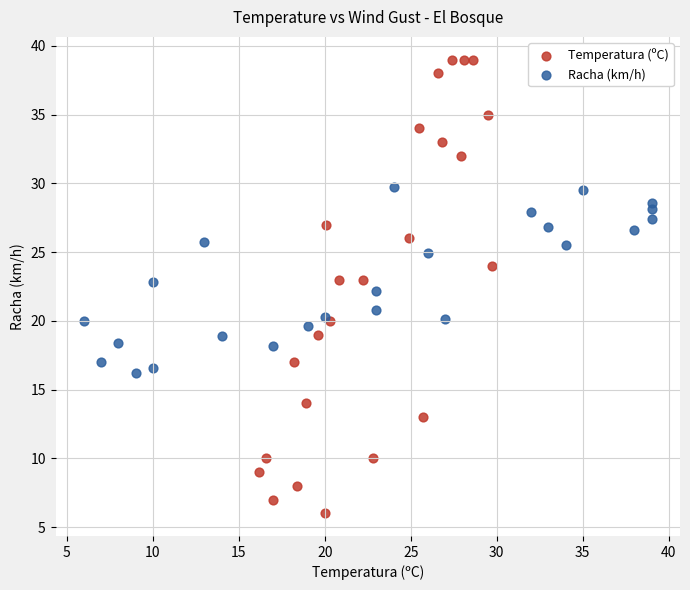

Which series contains the highest Y value?

Temperatura (ºC)